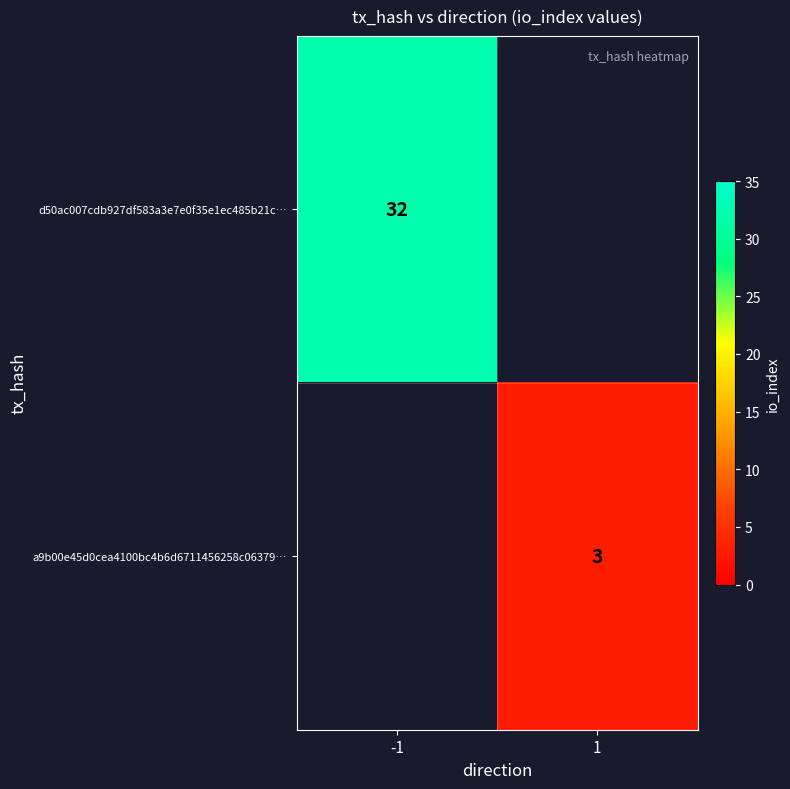

True or false: a9b00e45d0cea4100bc4b6d6711456258c06379… has a value of 3 at 1.

True